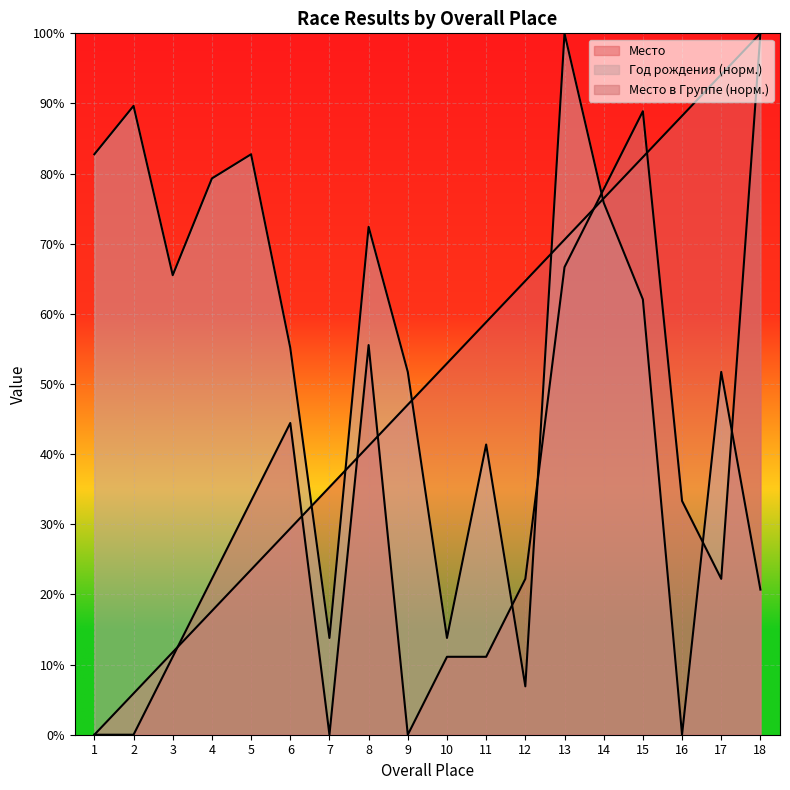

What is the difference between the Место в Группе values at 8 and 4?

33.3